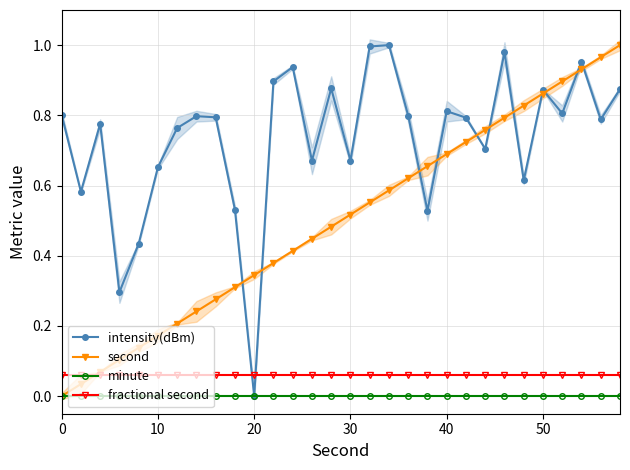

True or false: intensity(dBm) has a value of 1.2 at 50.

False